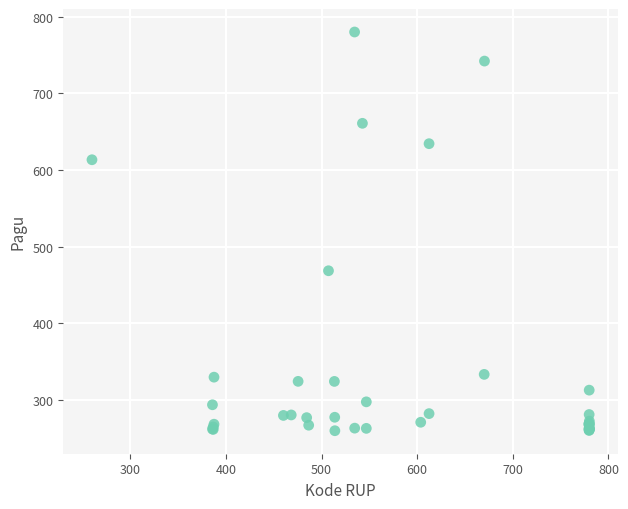

What Y value in the scatter plot is closest to 520?

468.6